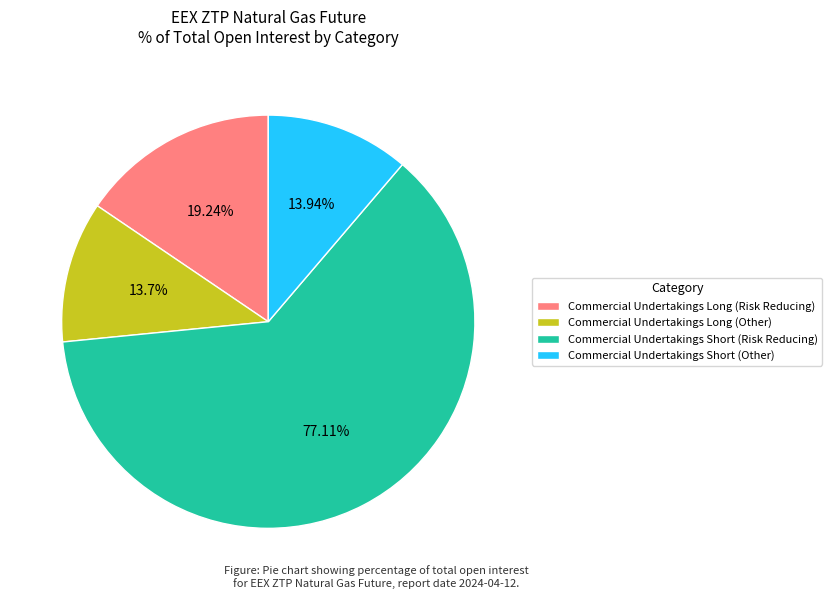

What is the largest slice in the pie chart?

Commercial (Risk Reducing)